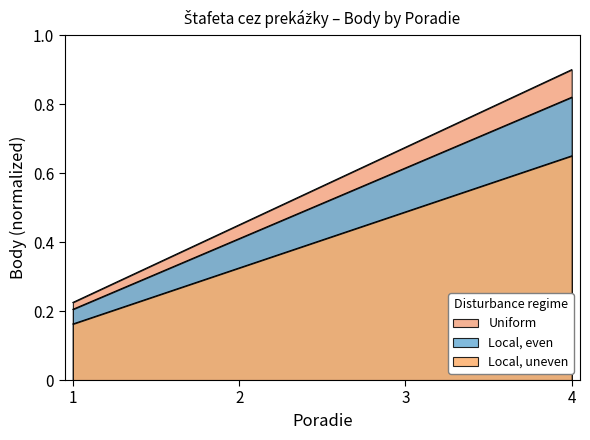

How many lines are shown in the chart?

3